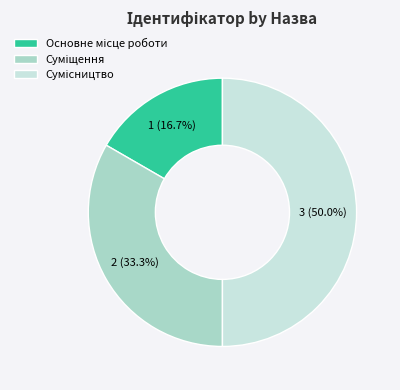

Count the number of slices in the pie.

3